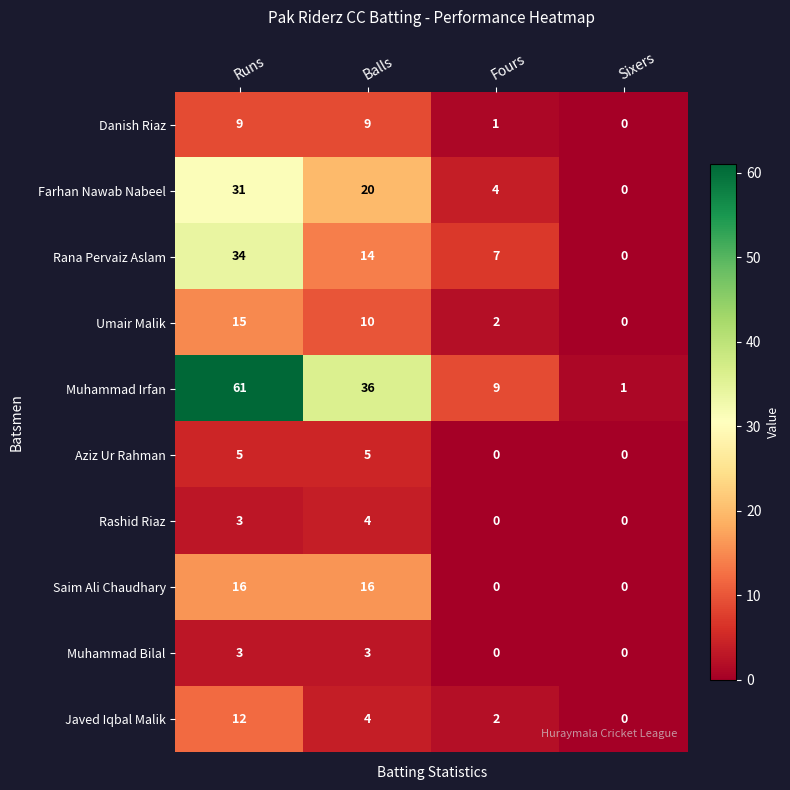

How many positive values does the Javed Iqbal Malik series have?

3